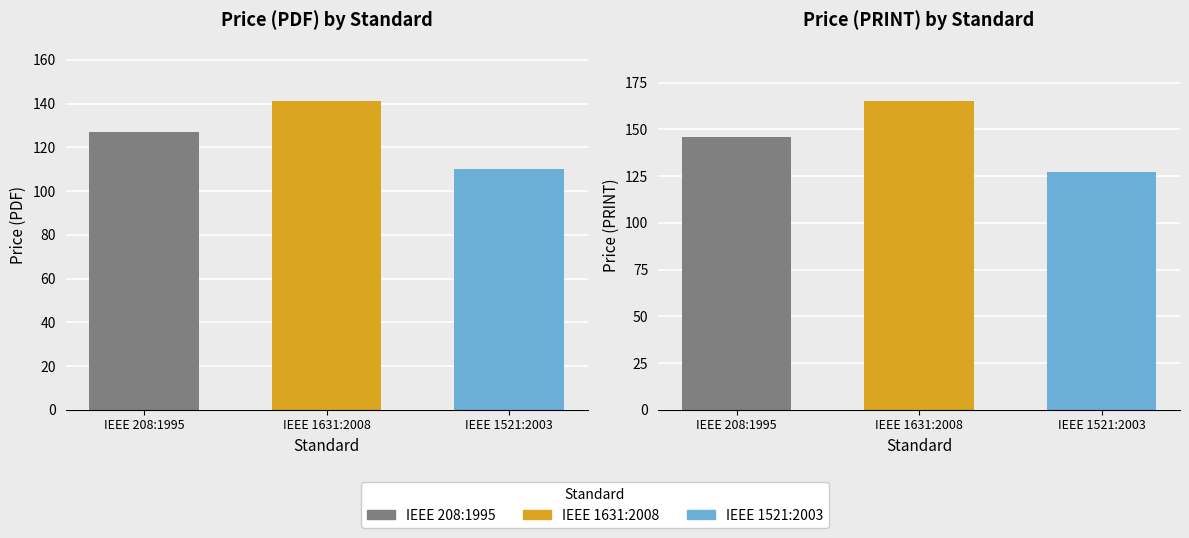

Does the chart contain stacked bars?

No